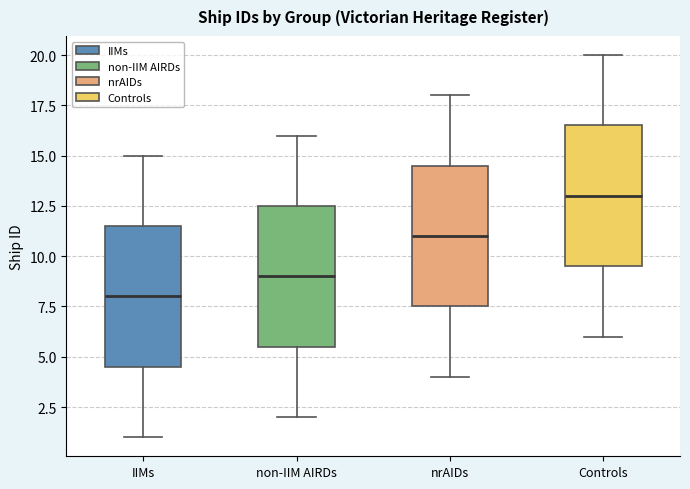

Reading left to right, read every box against the y-axis: the position of its median line, the range the box covers, and the ends of its whiskers. The values are not printed on the chart, so give them approximately, as read against the axis.

IIMs: median 8.0, box 4.5 to 11.5, whiskers 1.0 to 15.0
non-IIM AIRDs: median 9.0, box 5.5 to 12.5, whiskers 2.0 to 16.0
nrAIDs: median 11.0, box 7.5 to 14.5, whiskers 4.0 to 18.0
Controls: median 13.0, box 9.5 to 16.5, whiskers 6.0 to 20.0